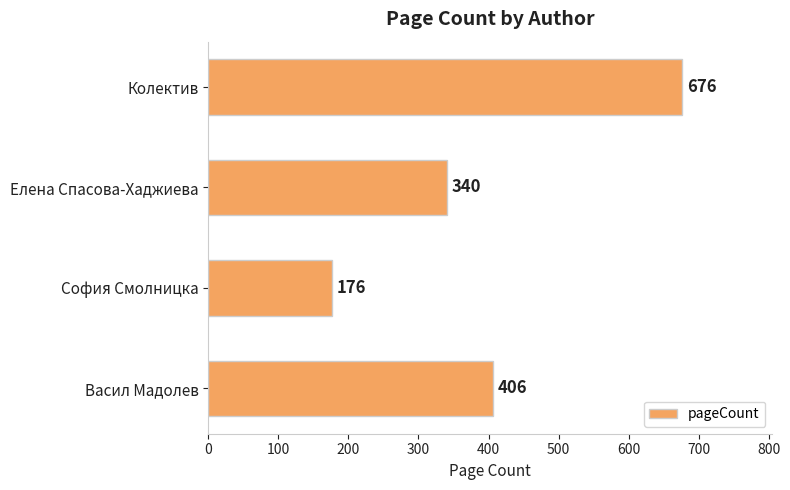

How many categories are shown in the chart?

4